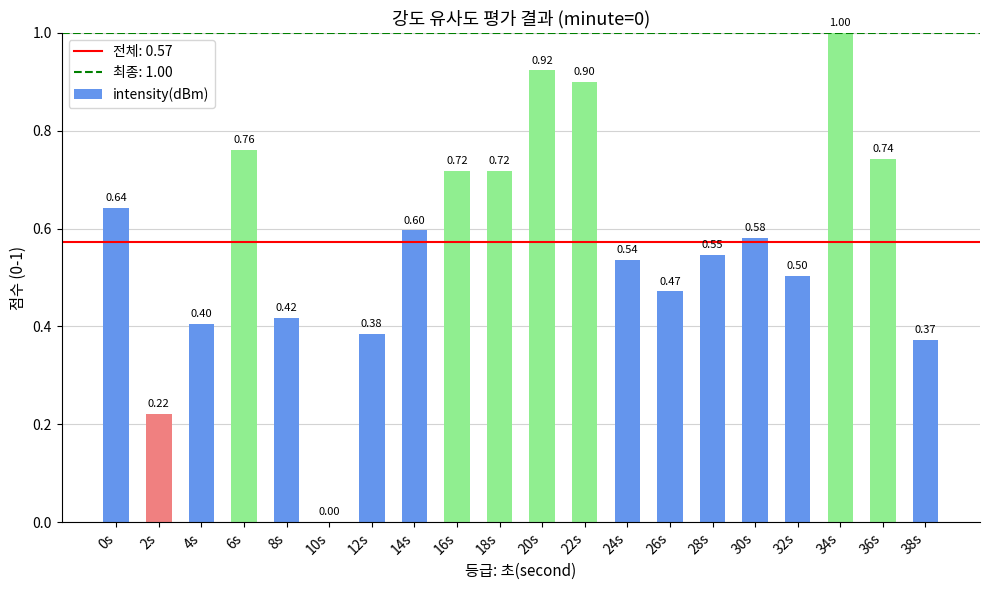

The chart shows a value of 0.4 at 4s. True or false?

True